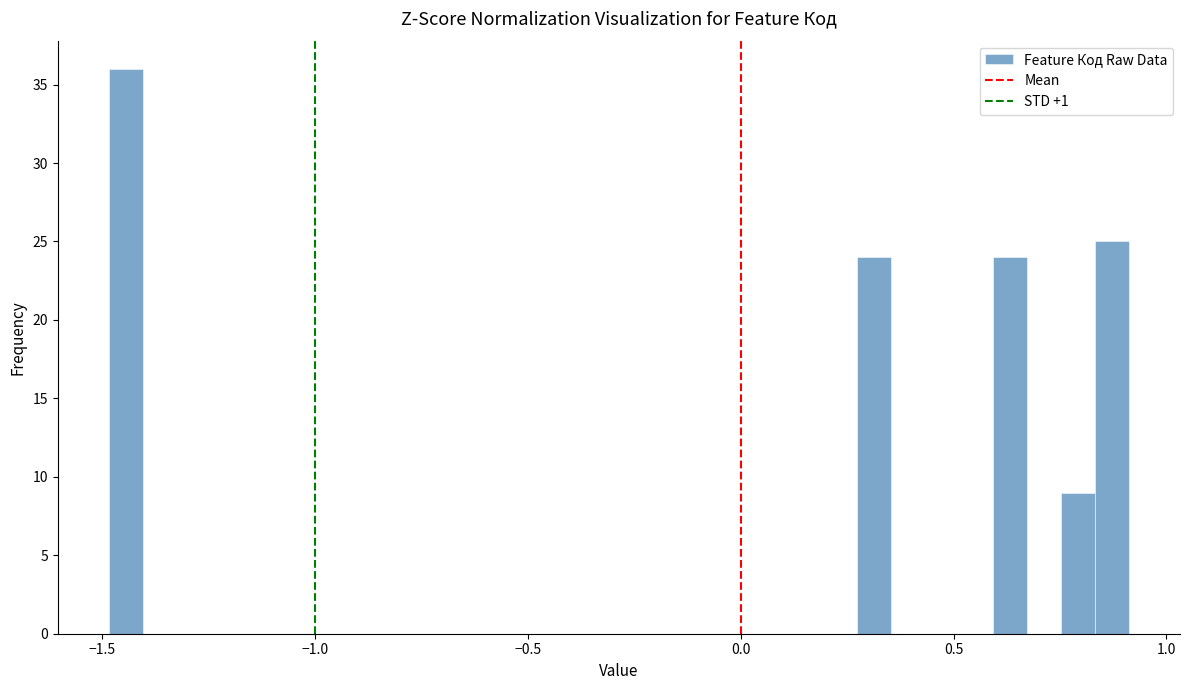

Around what value on the x-axis is the tallest bar? Give the approximate position of its centre, as read against the axis.

-1.45